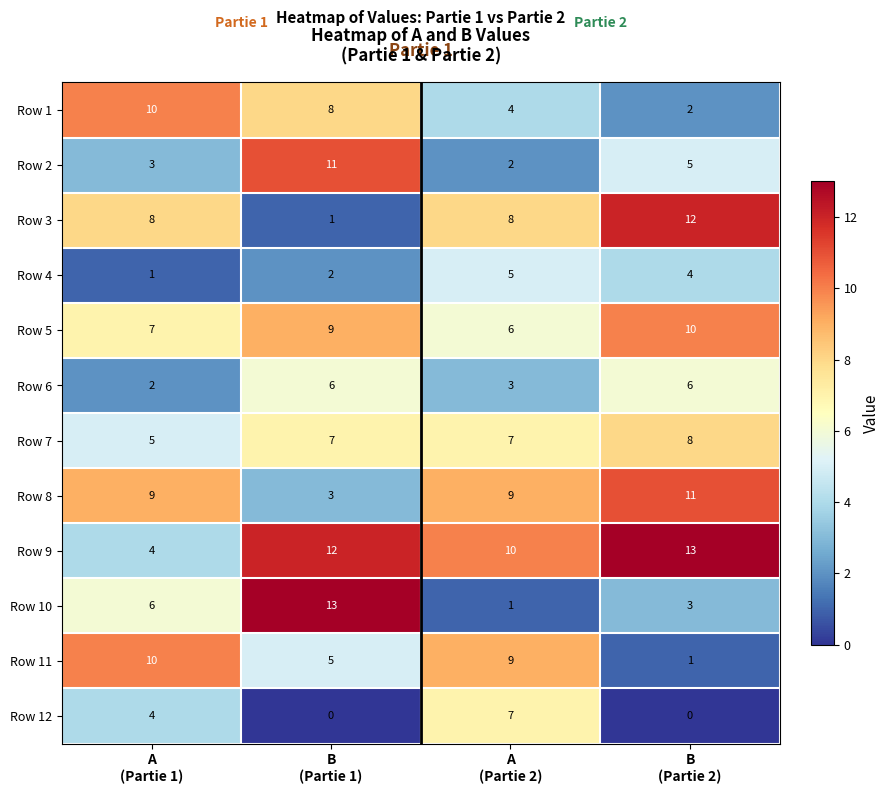

What is the difference between the maximum and minimum values in the Row 2 series?

9